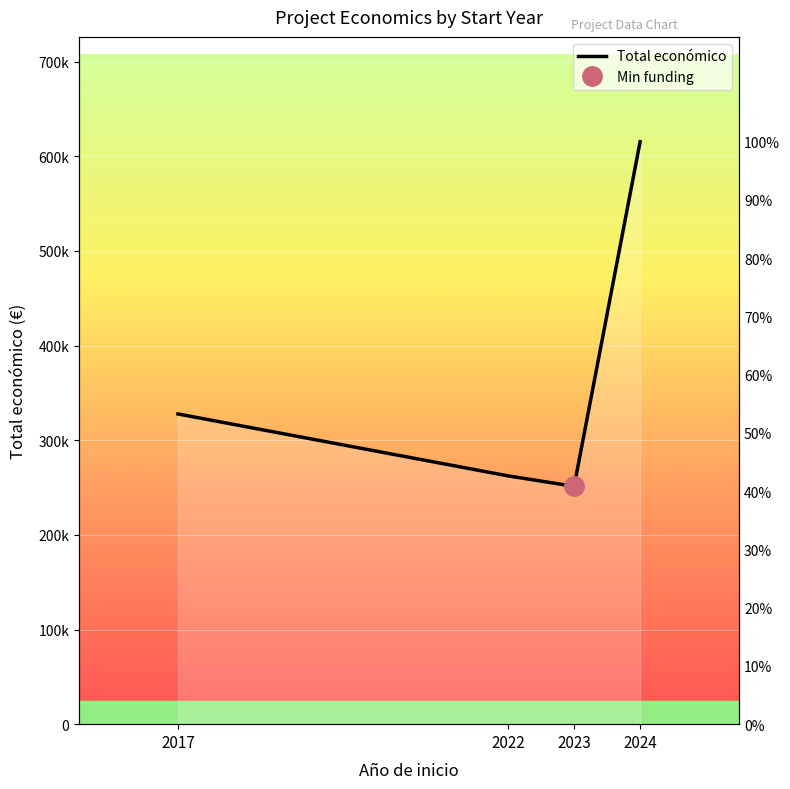

True or false: the data shows 170344 at 2017.

False